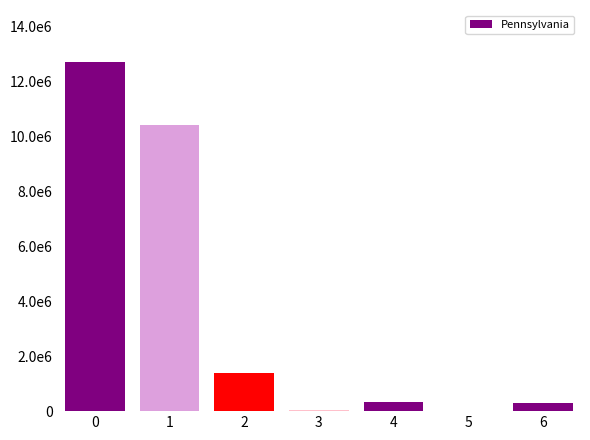

What is the value of the 1st bar from the left?

12702379